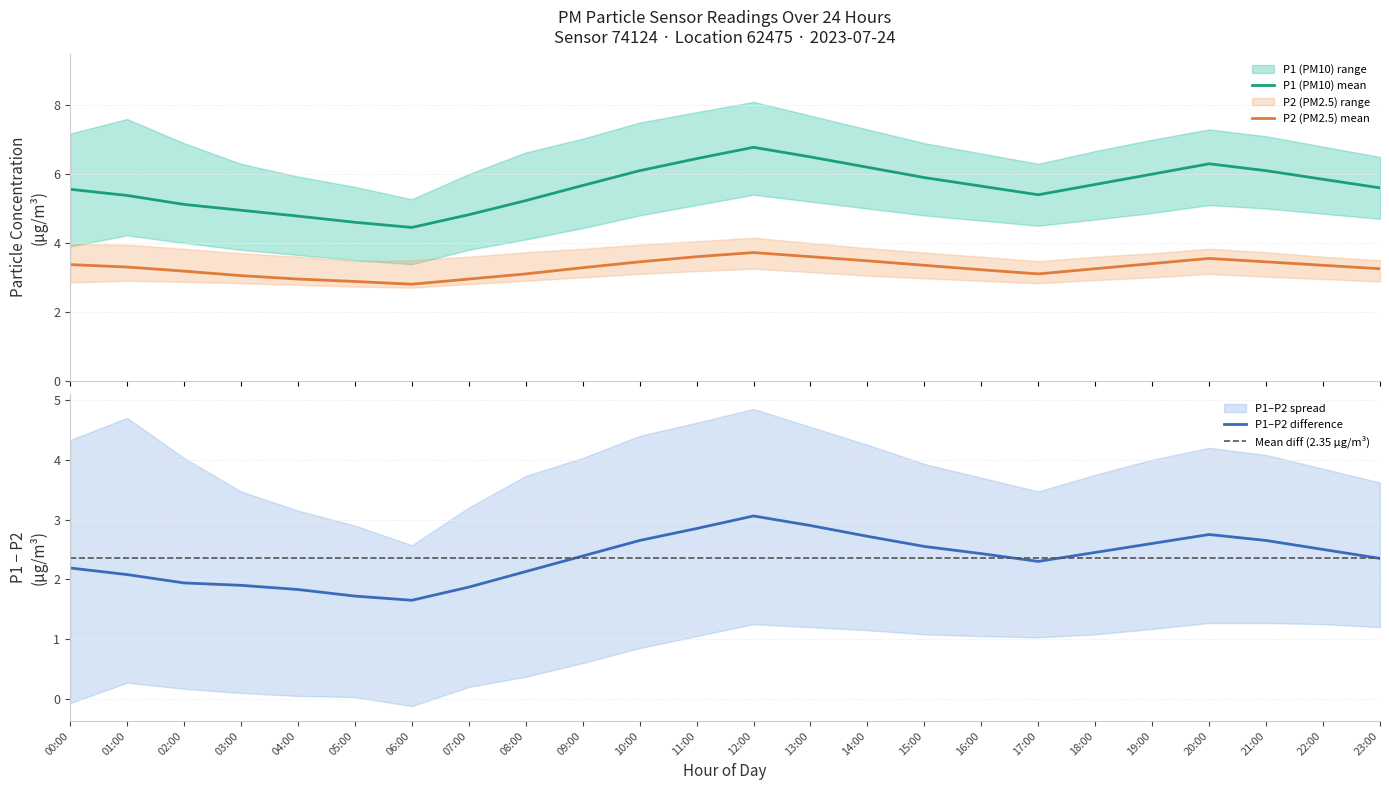

What is the sum of the P2_lower values at 05:00 and 10:00?

5.8